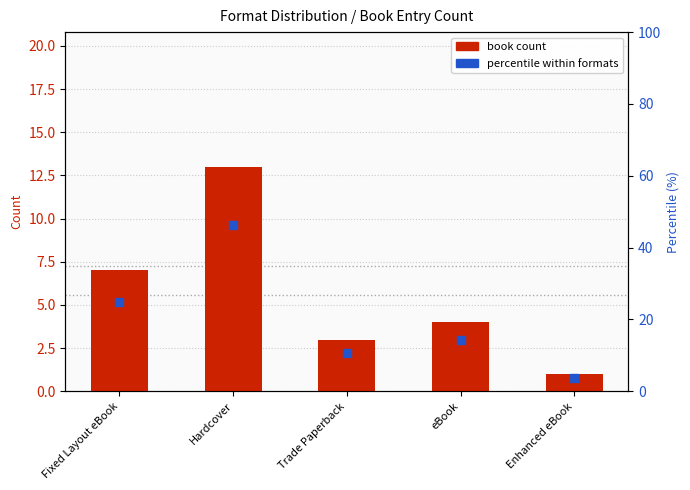

Which series has the widest spread of Y values?

percentile within formats